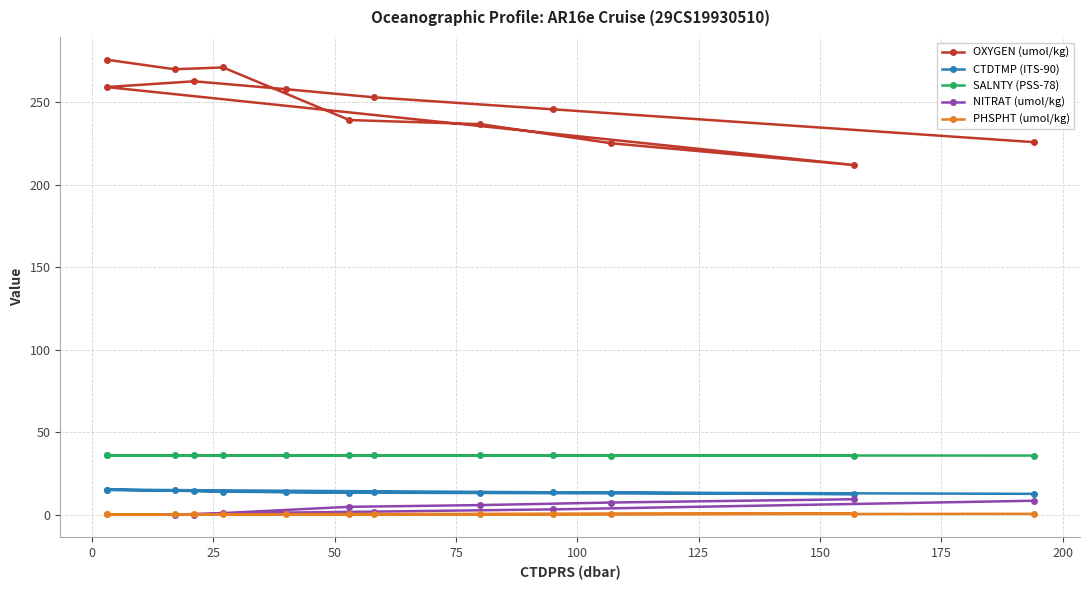

Which series has the largest range (max minus min)?

OXYGEN (umol/kg)